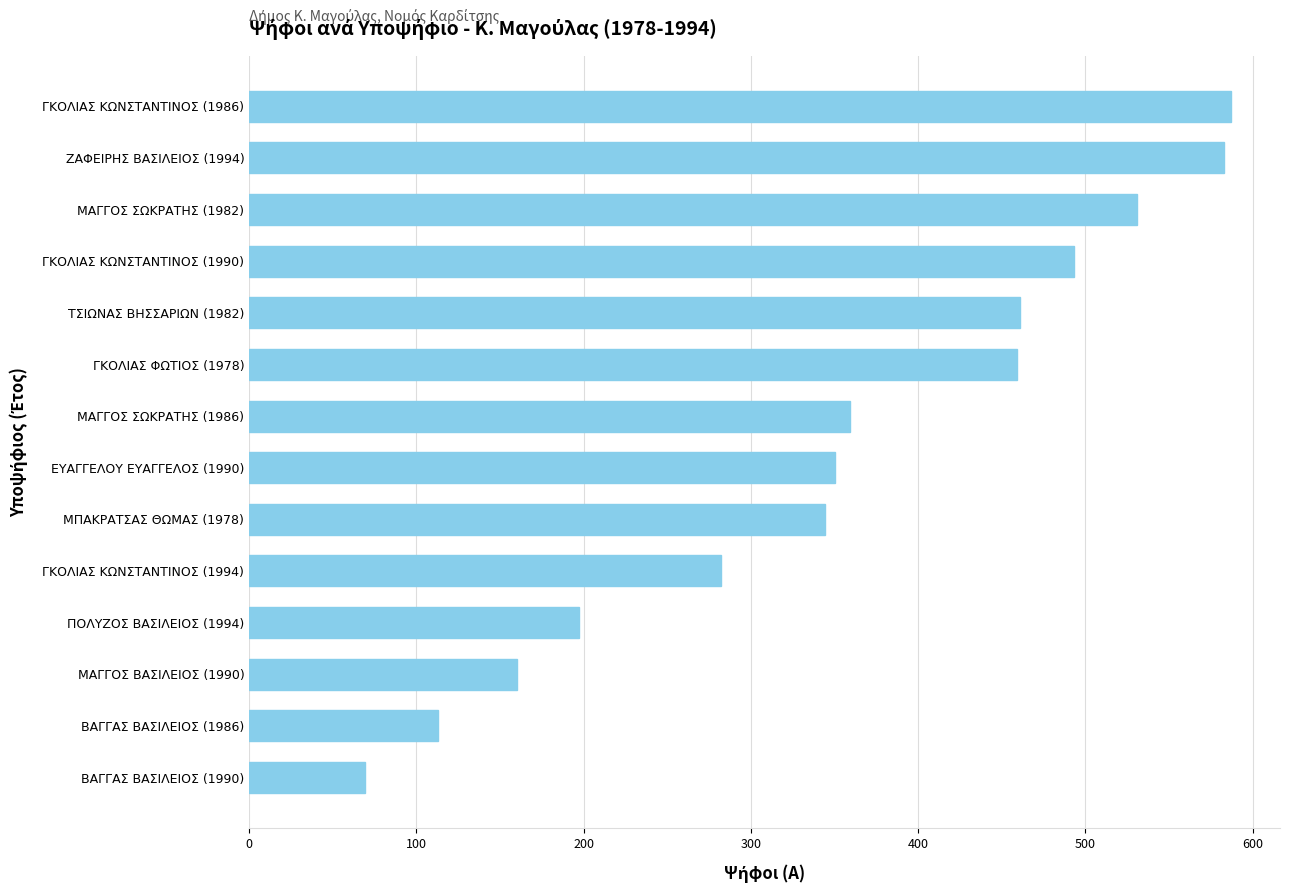

Which label corresponds to the smallest value in the chart?

ΒΑΓΓΑΣ ΒΑΣΙΛΕΙΟΣ (1990)